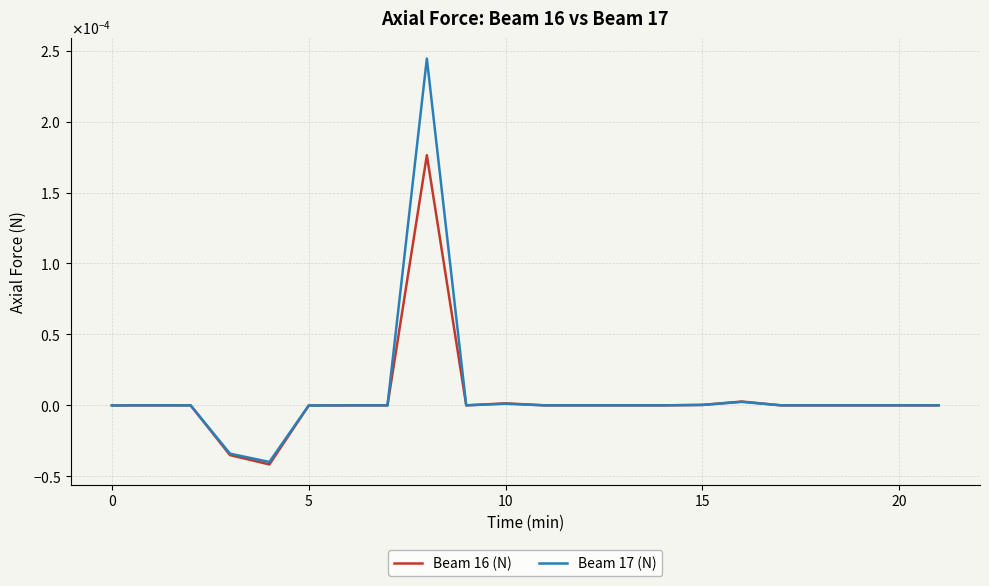

Which series has the widest spread of values?

Beam 17 (N)